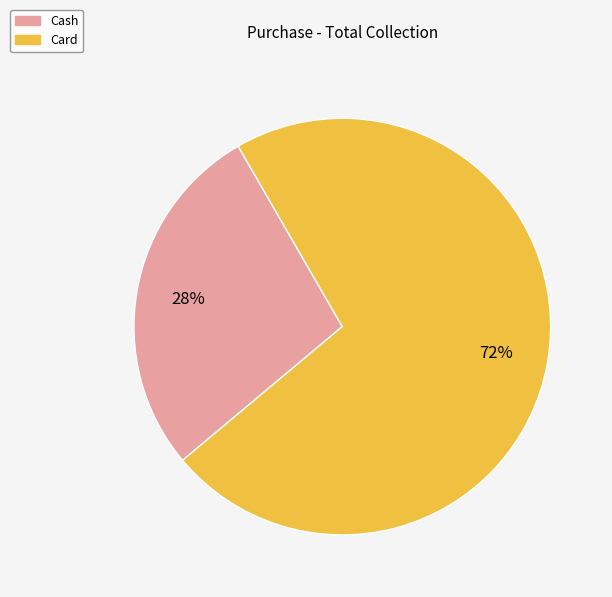

Which slice is the largest?

Card